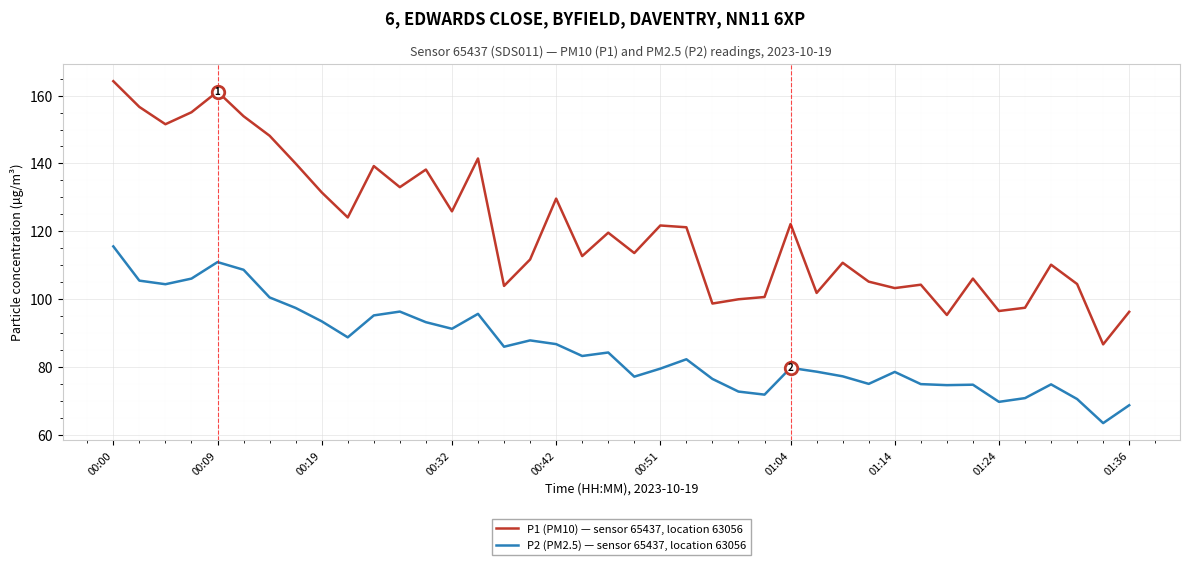

Which series has the largest total across all categories?

P1 (PM10) — sensor 65437, location 63056